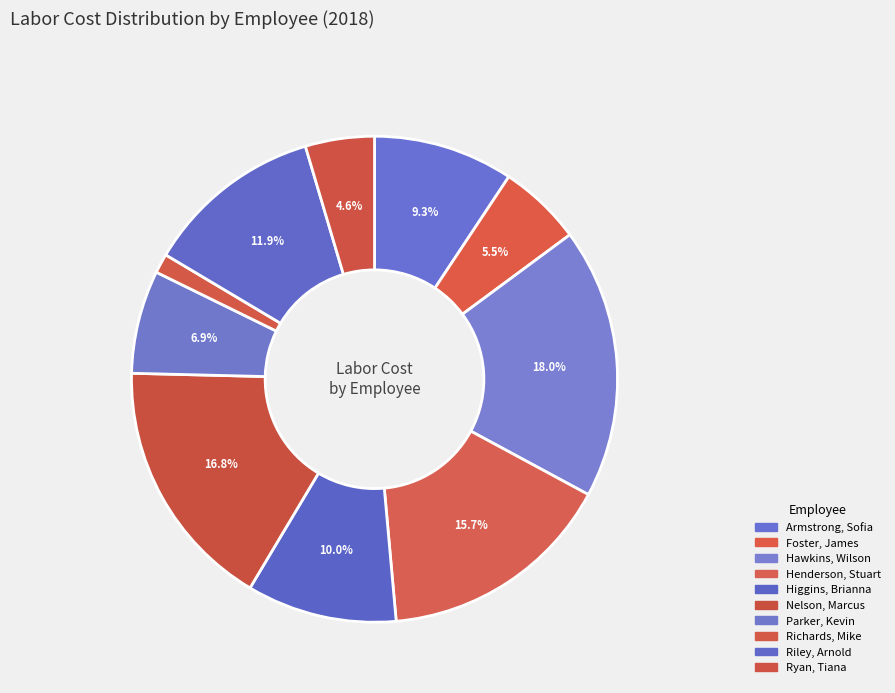

True or false: Hawkins, Wilson accounts for 4% of the total.

False